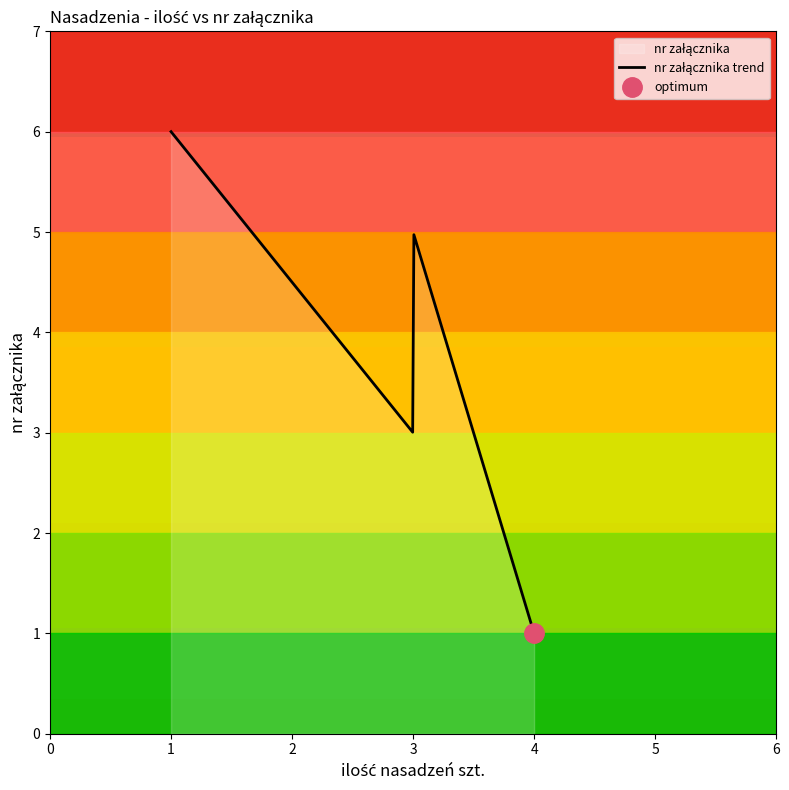

How many values are between 1 and 5?

6